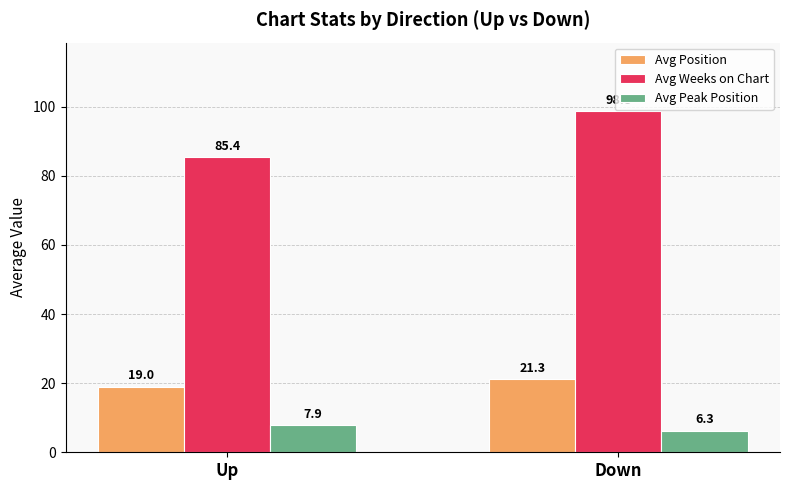

List the series in order of their overall mean, lowest first.

Avg Peak Position, Avg Position, Avg Weeks on Chart